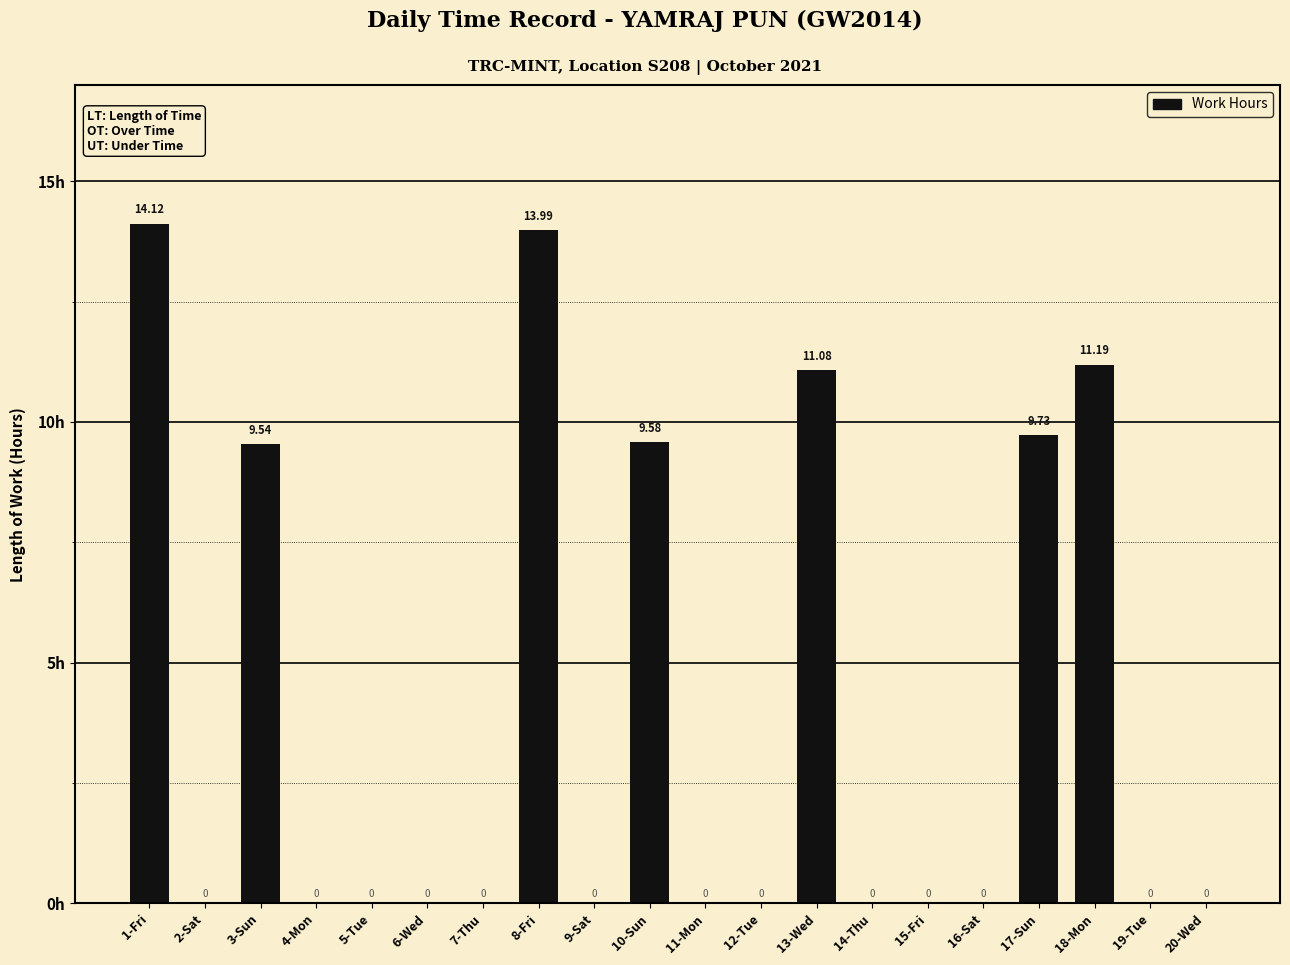

Reading left to right, transcribe all the data shown in this chart.

14.1	0.0	9.5	0.0	0.0	0.0	0.0	14.0	0.0	9.6	0.0	0.0	11.1	0.0	0.0	0.0	9.7	11.2	0.0	0.0